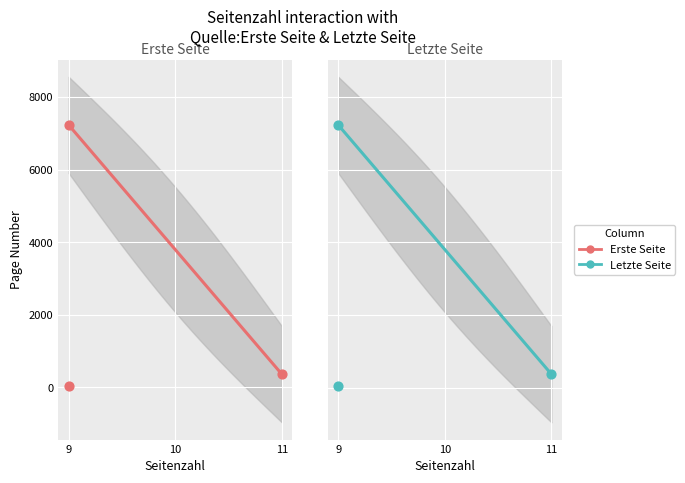

Which series reaches the maximum Y coordinate?

Quelle:Letzte Seite